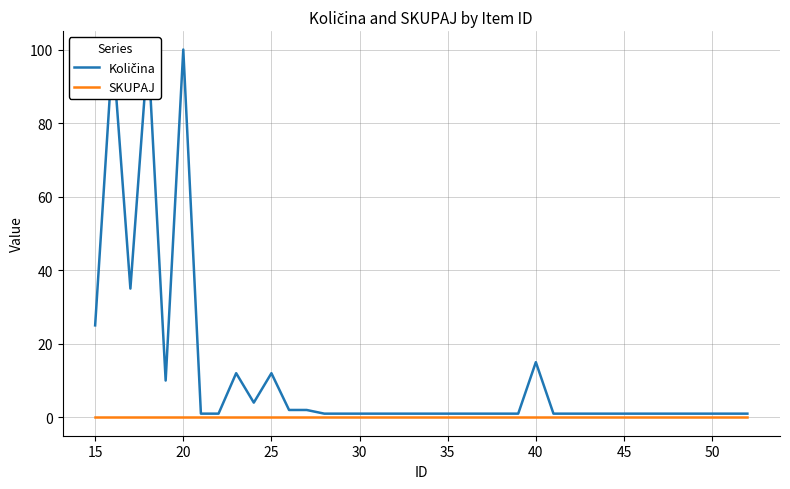

True or false: Količina and SKUPAJ intersect in this chart.

False